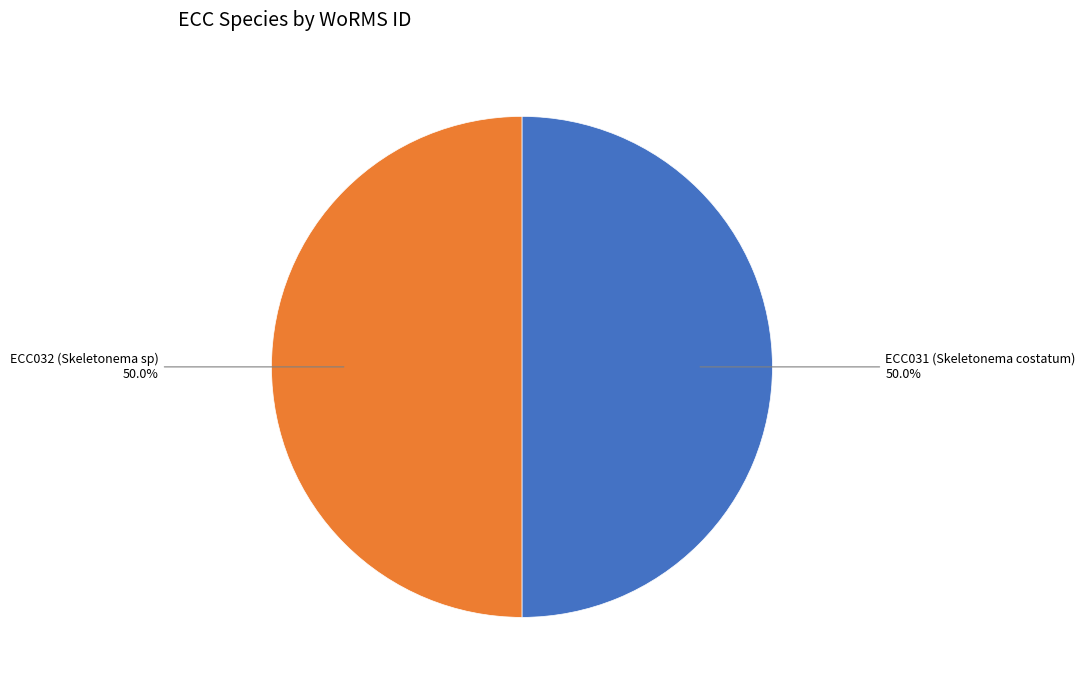

Which category accounts for the majority?

ECC031 (Skeletonema costatum)